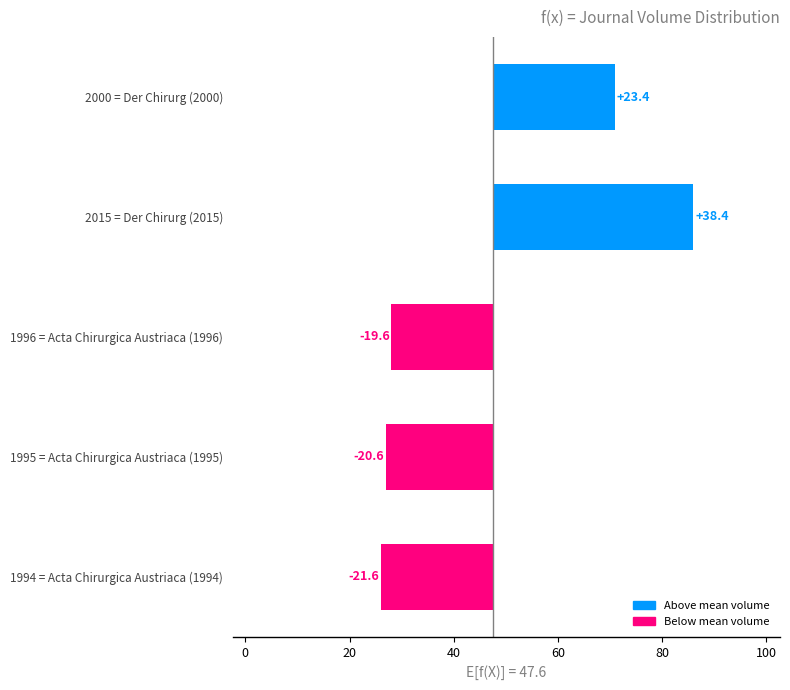

What is the change in value from 1996 = Acta Chirurgica Austriaca (1996) to 1995 = Acta Chirurgica Austriaca (1995)?

-1.0